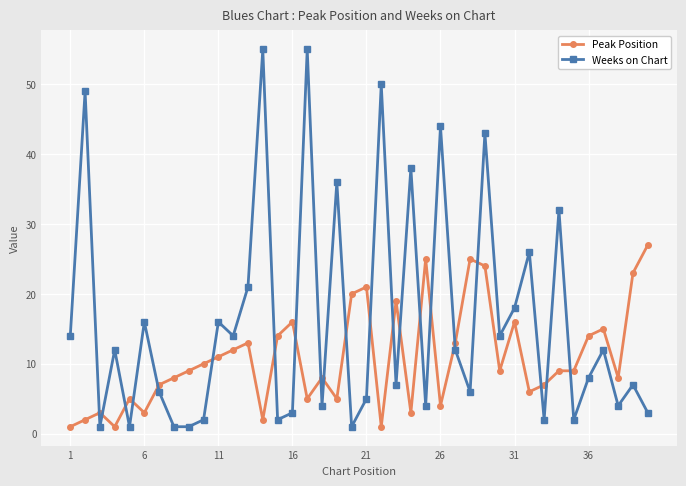

Which series has the widest spread of values?

Weeks on Chart